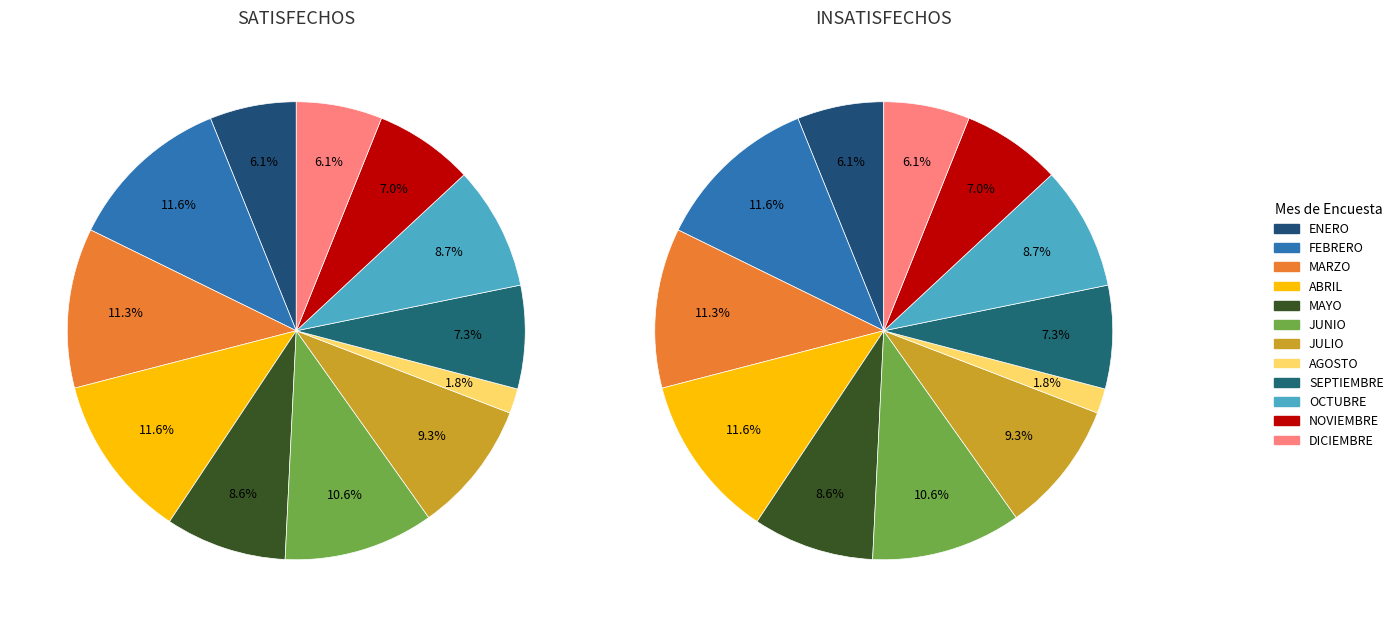

To the nearest percent, what is the combined percentage of SEPTIEMBRE and FEBRERO?

19%